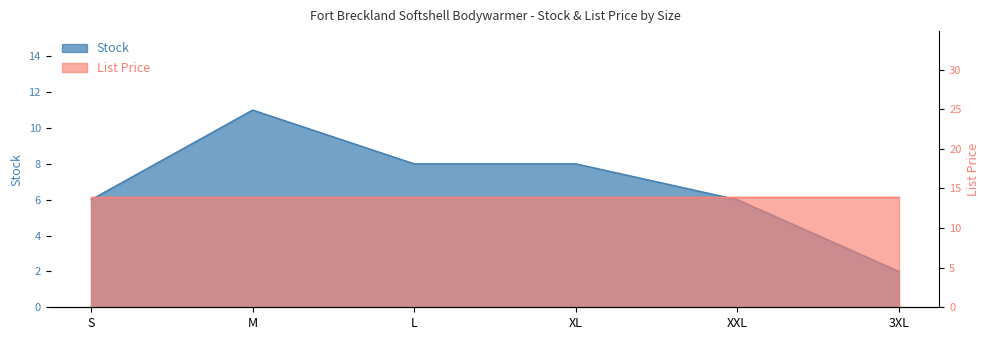

Reading right to left, extract all data points from this chart.

2	6	8	8	11	6